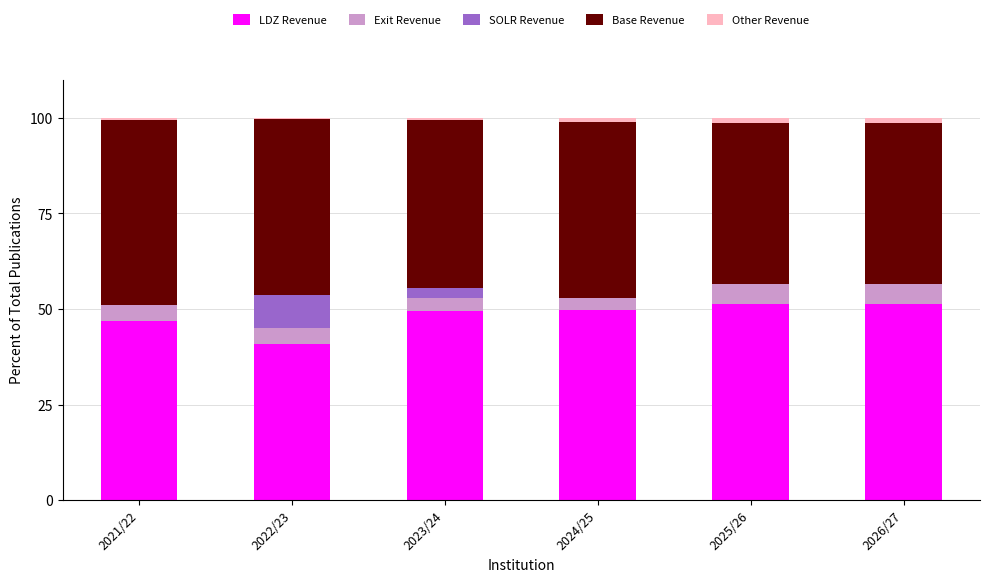

The LDZ Revenue series shows 40.9 at 2022/23. True or false?

True